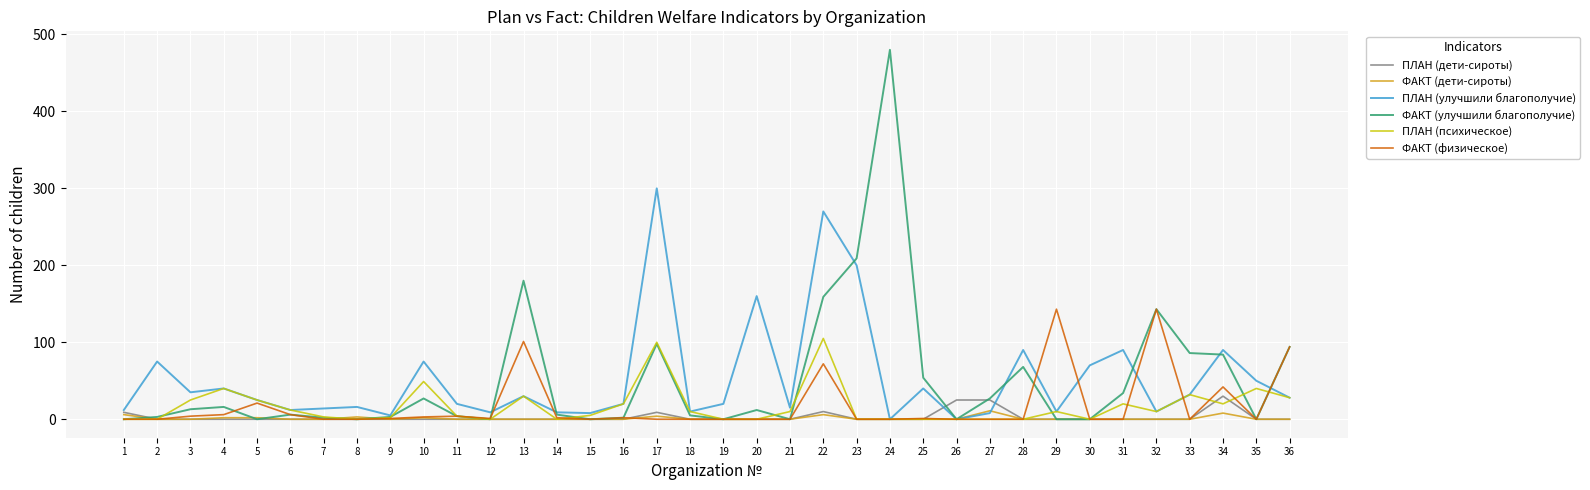

True or false: ПЛАН (дети-сироты) has a value of -20 at 20.

False